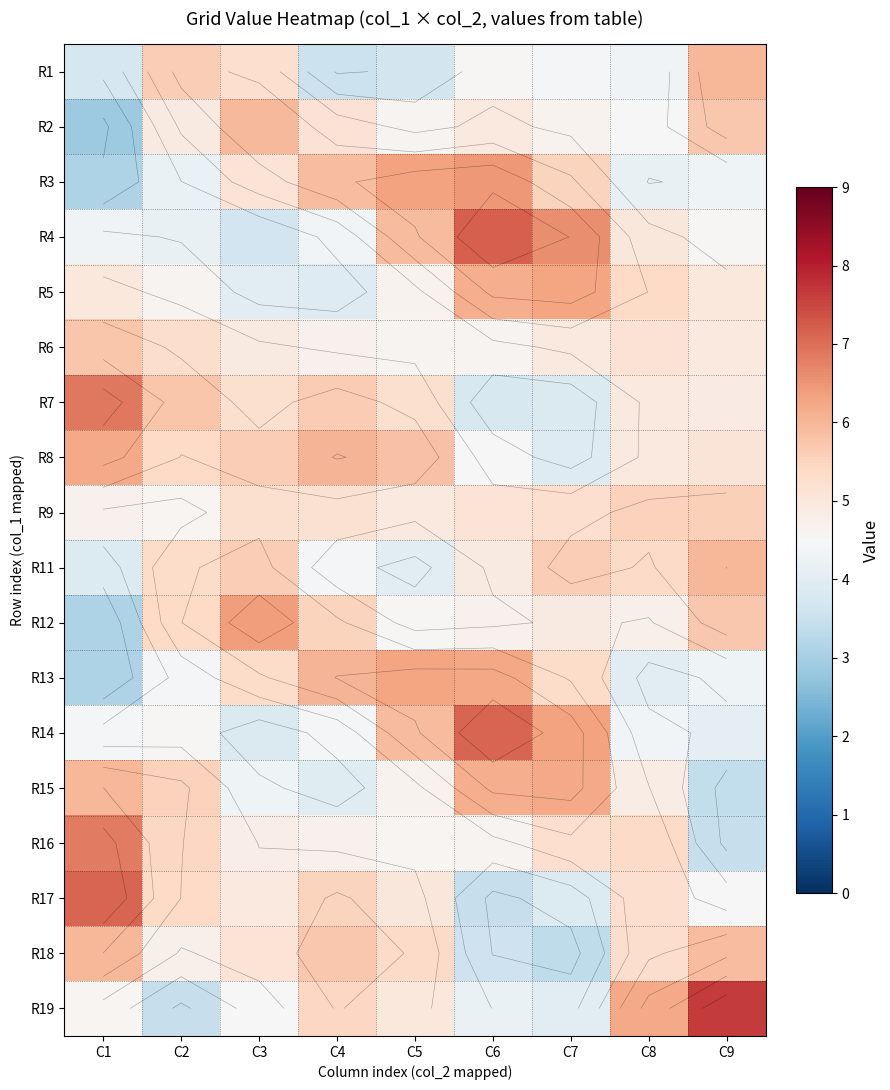

At how many categories does at least one series exceed 5?

9